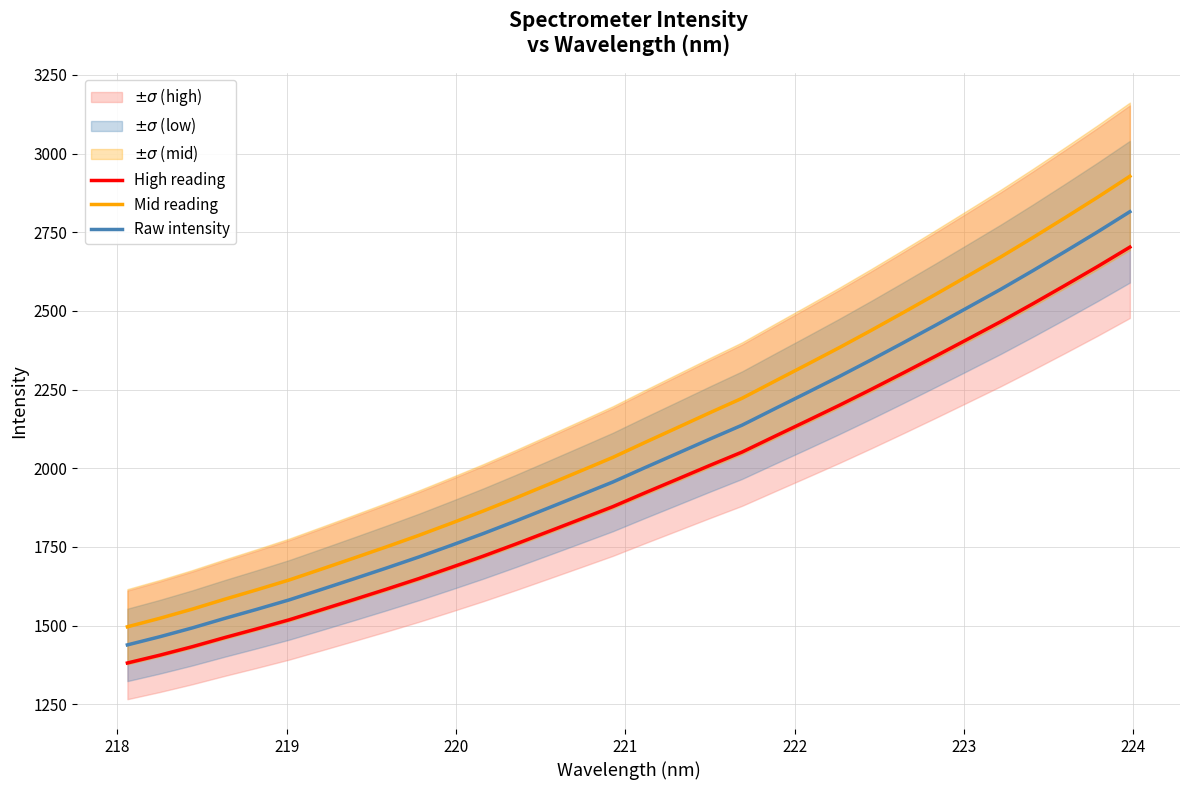

True or false: Raw intensity has more than 1 interior local peaks.

False